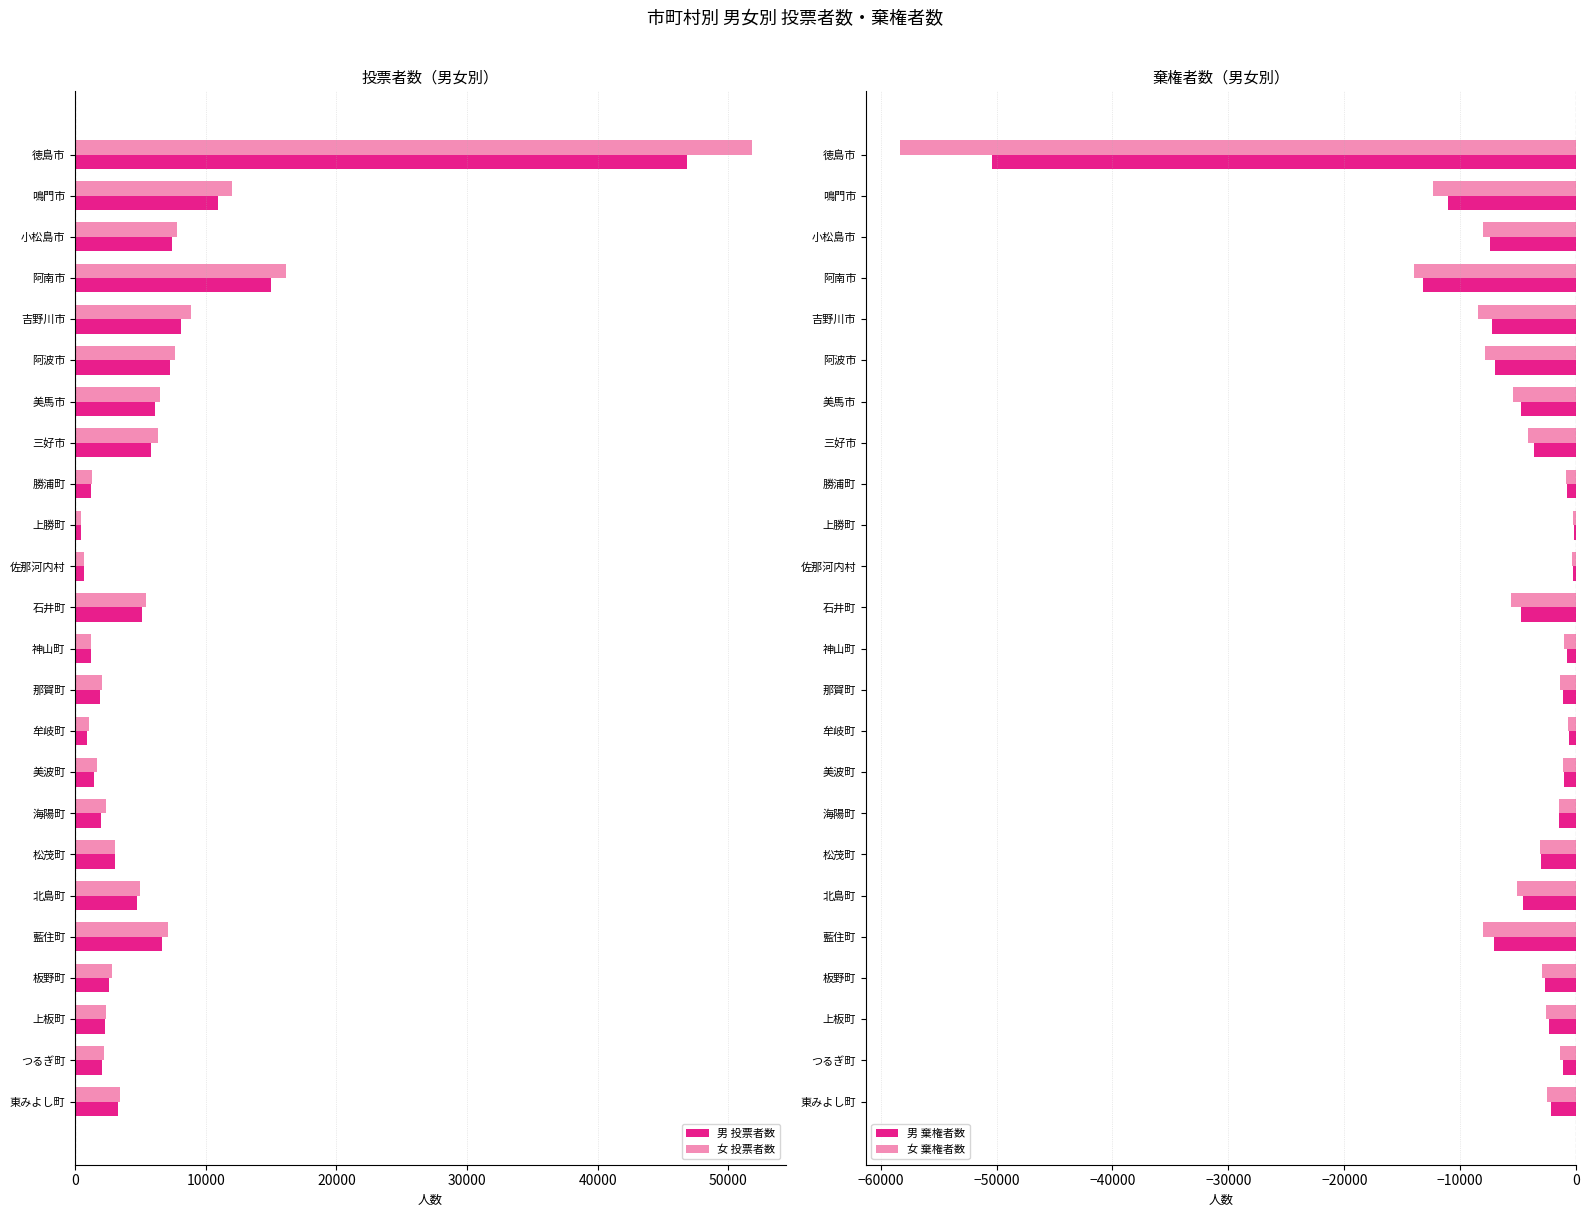

At which label is 女 棄権者数 closest to -29299?

阿南市